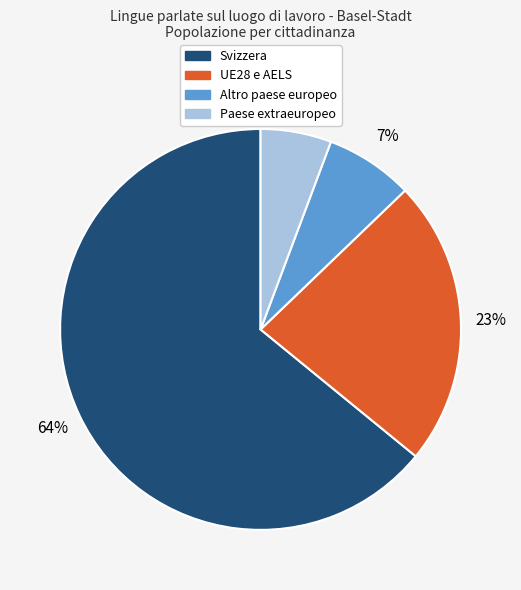

Rank the categories by value from lowest to highest.

Paese extraeuropeo, Altro paese europeo, UE28 e AELS, Svizzera